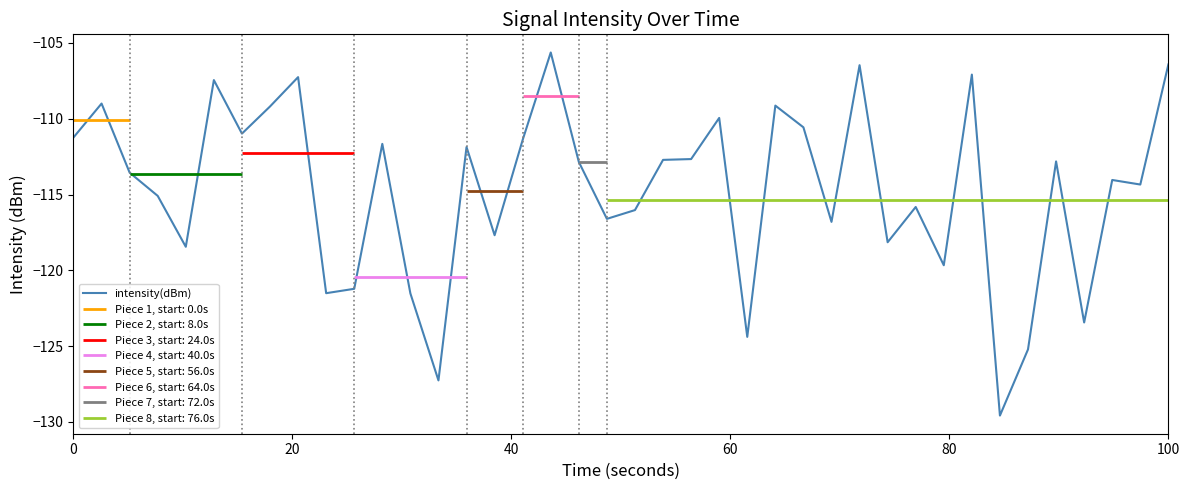

Reading left to right, list all the values displayed in this chart.

-111.2	-109.0	-113.6	-115.1	-118.4	-107.4	-111.0	-109.2	-107.3	-121.5	-121.2	-111.7	-121.5	-127.3	-111.9	-117.7	-111.4	-105.6	-112.8	-116.6	-116.0	-112.7	-112.7	-109.9	-124.4	-109.1	-110.6	-116.8	-106.5	-118.1	-115.8	-119.7	-107.1	-129.6	-125.2	-112.8	-123.4	-114.0	-114.3	-106.4